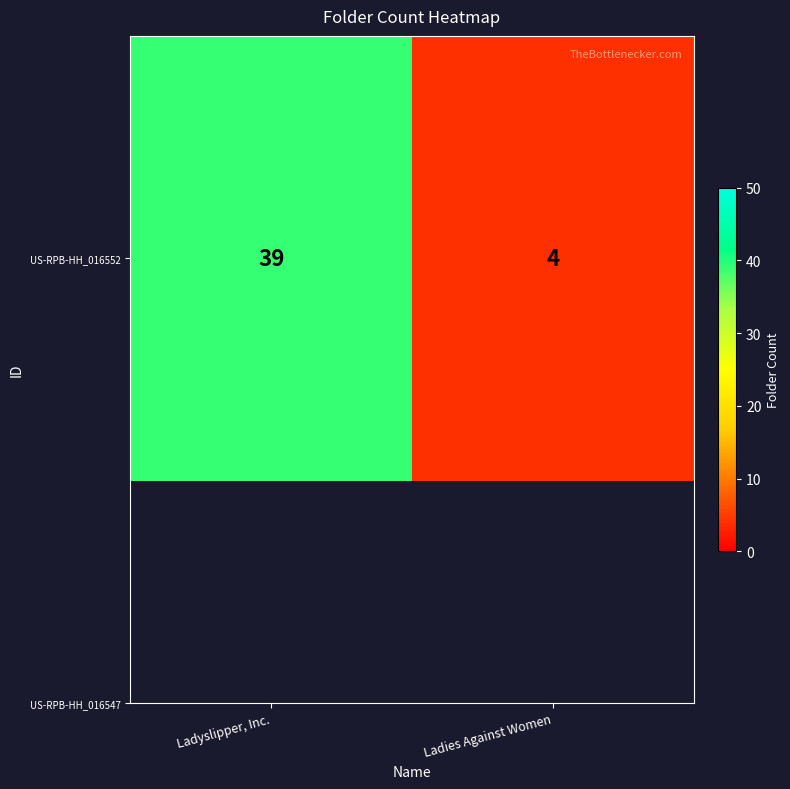

Approximately how many times larger is the value at Ladyslipper, Inc. compared to Ladies Against Women?

9.8